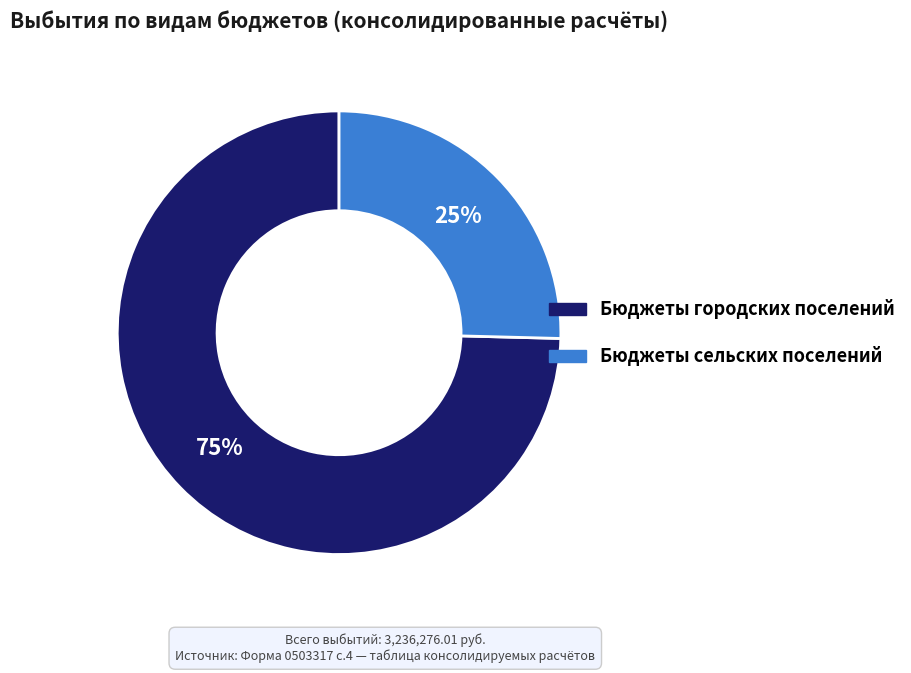

Which slice is the smallest?

Бюджеты сельских поселений